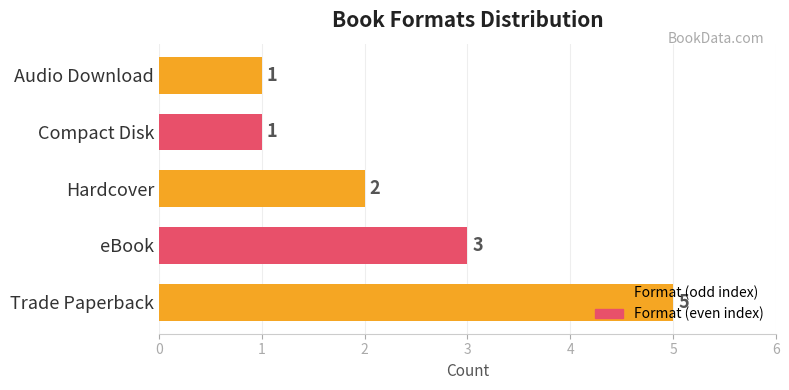

How many bars are there in total?

5